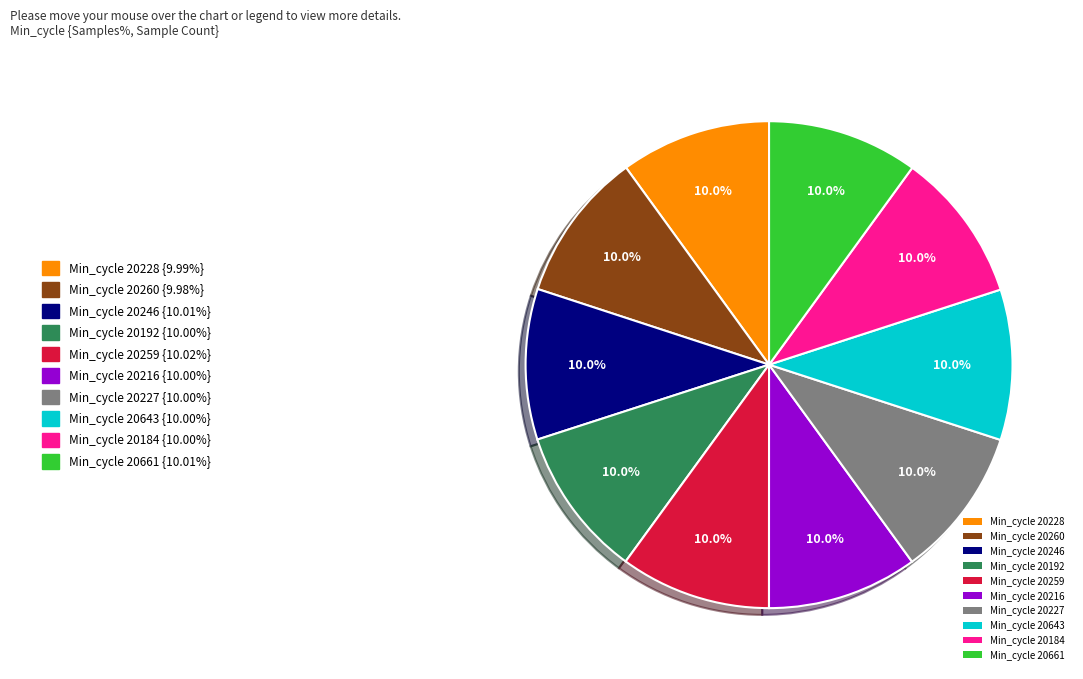

How much of the chart is everything except Min_cycle 20260?

90.0%